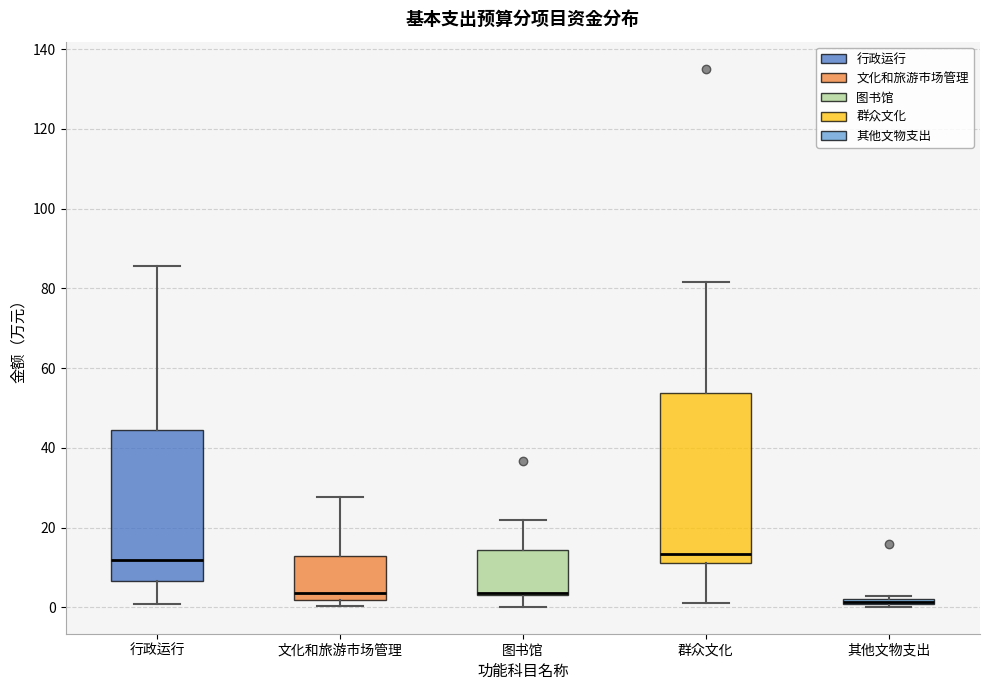

Which box is the tallest, from its lower edge to its upper edge?

群众文化